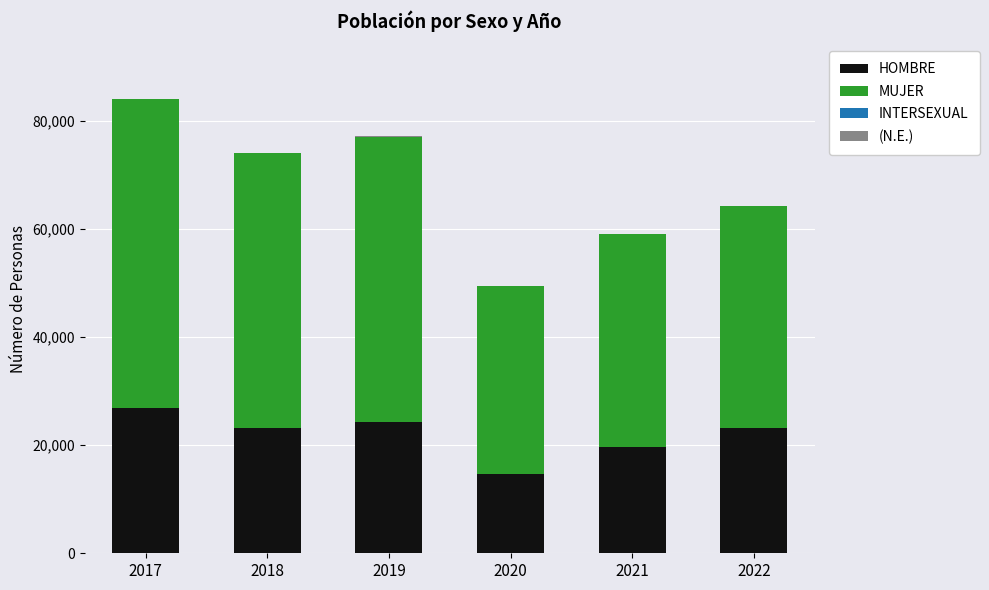

Is it true that HOMBRE equals 36447 at 2019?

False